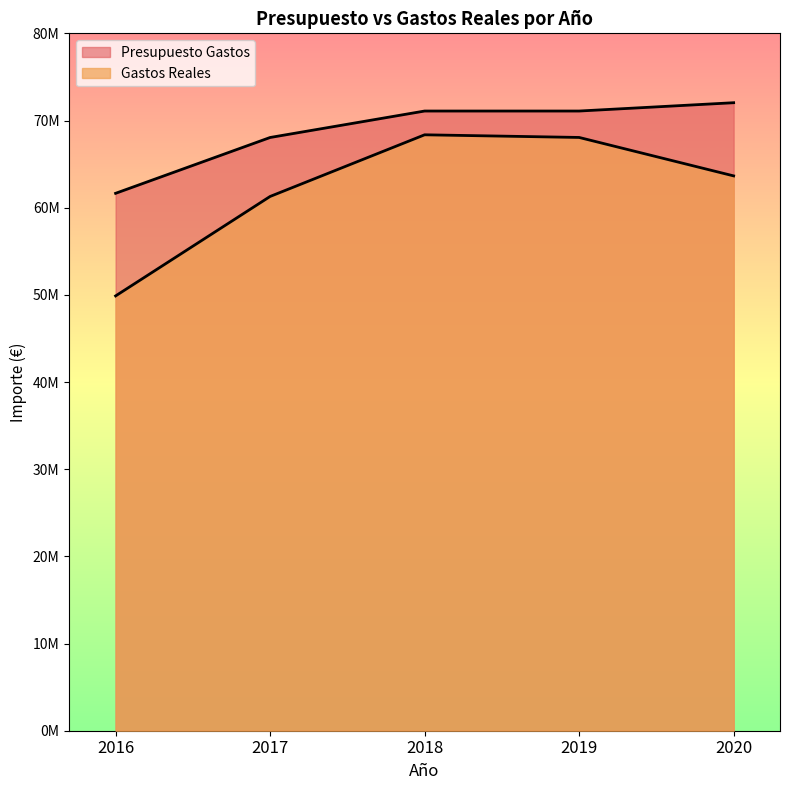

List the series in order of their overall mean, lowest first.

Gastos Reales, Presupuesto Gastos